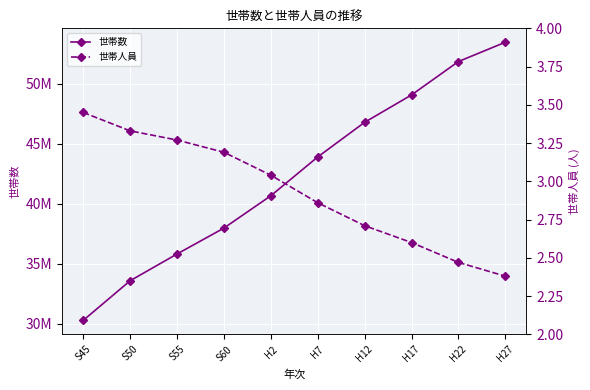

Which series has the largest range (max minus min)?

世帯数